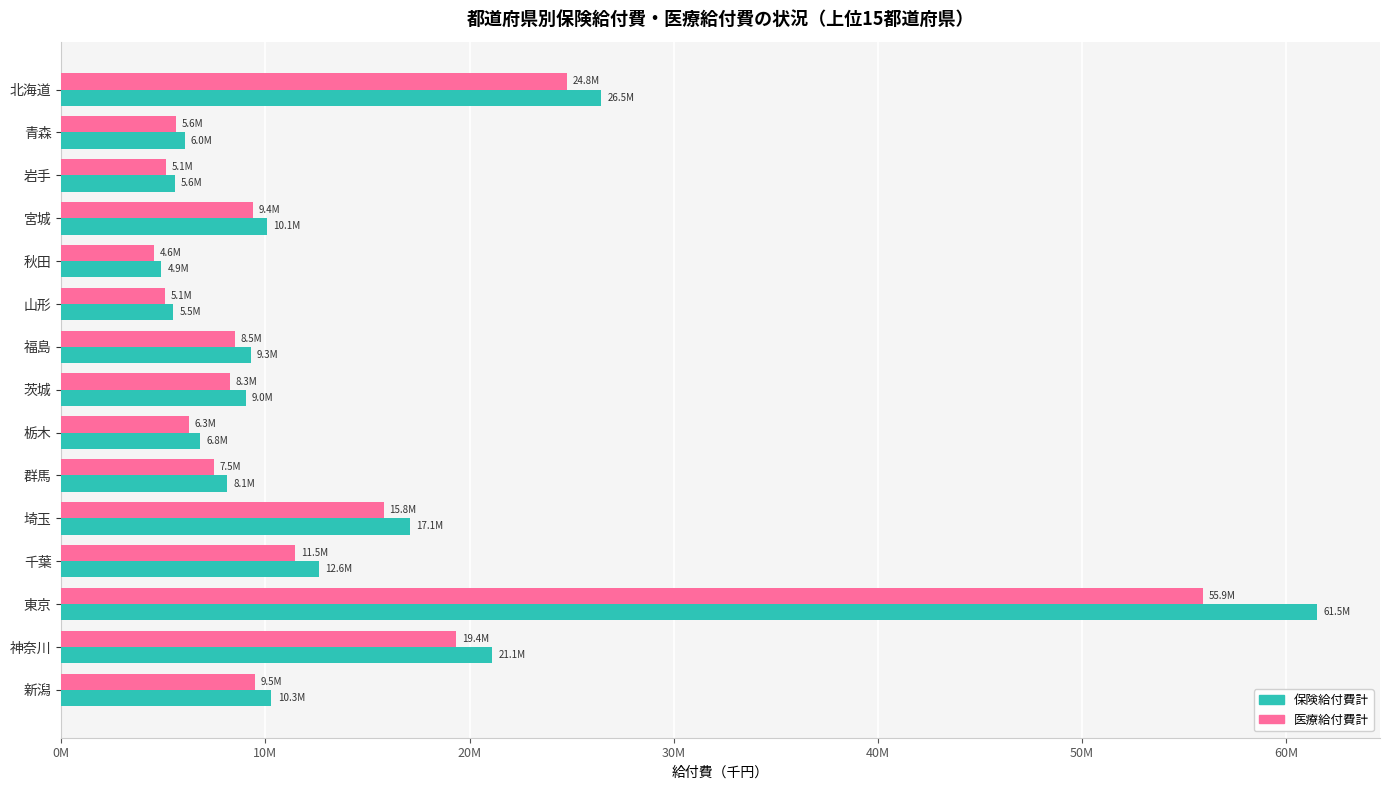

What are all the series names shown in the legend?

保険給付費計, 医療給付費計